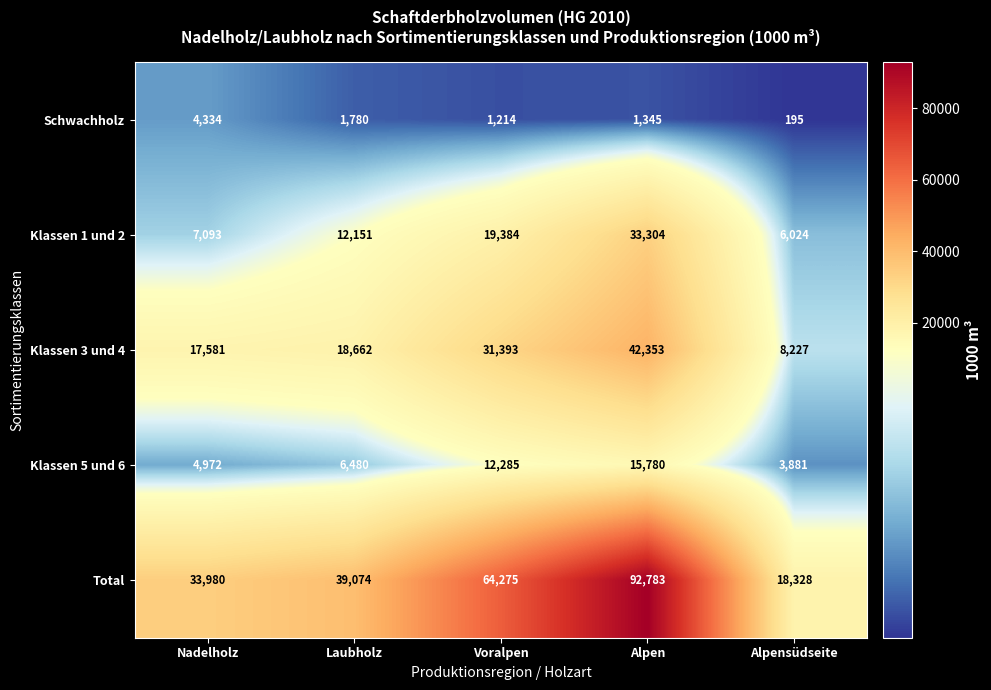

True or false: Total has a value of 6535 at Alpensüdseite.

False